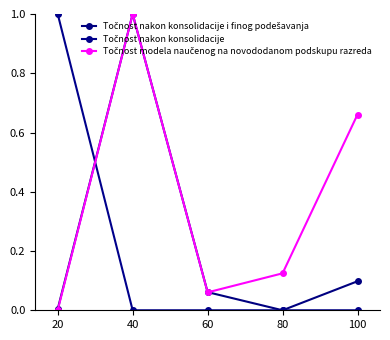

How many data points does each series have?

5